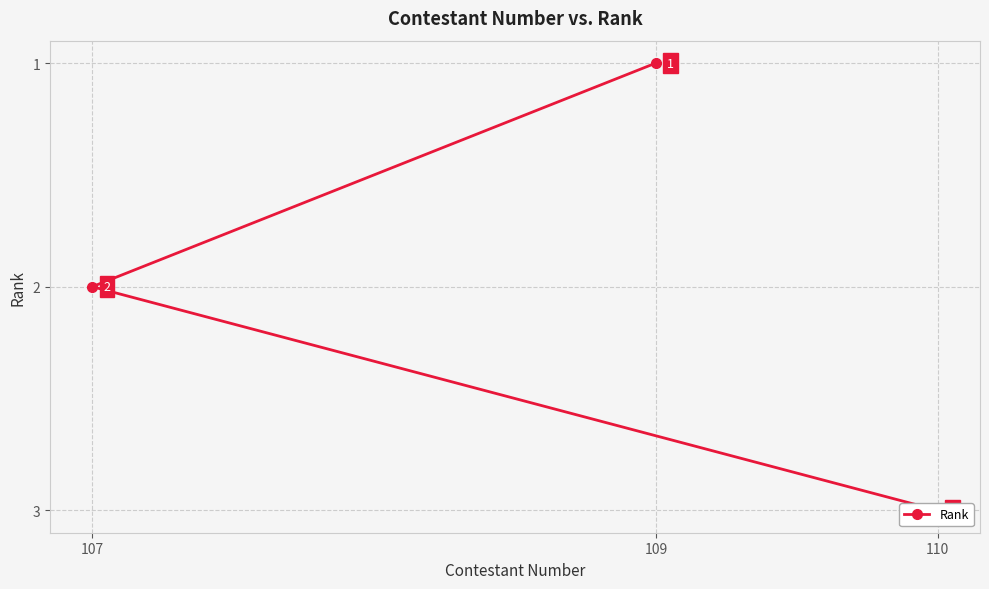

Is it true that the value at 107 is 2?

True